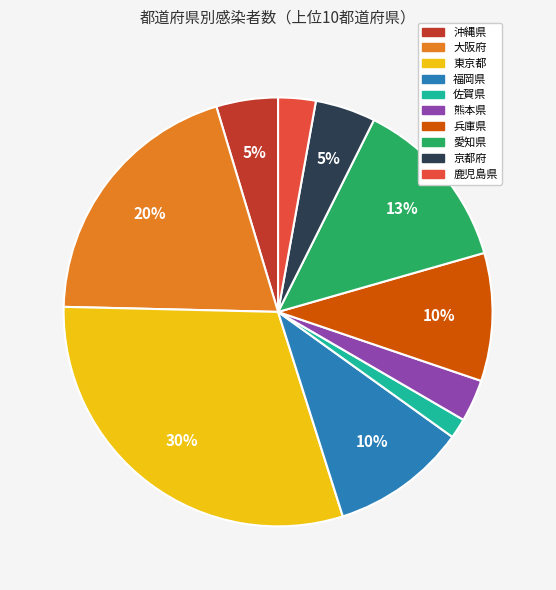

What is the ratio of the value at 鹿児島県 to the value at 沖縄県?

0.6